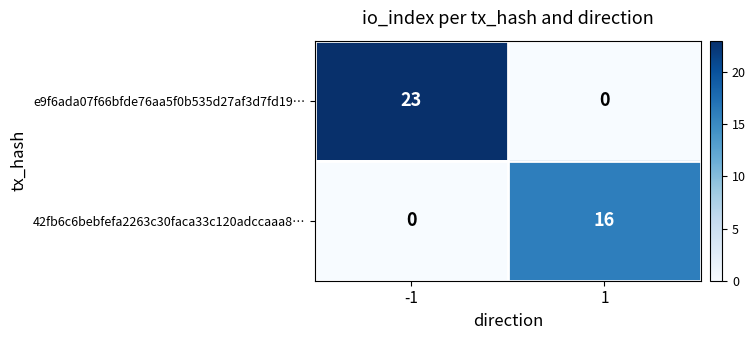

Is the value of 42fb6c6bebfefa2263c30faca33c120adccaaa8… at 1 greater than the value of e9f6ada07f66bfde76aa5f0b535d27af3d7fd19… at 1?

Yes